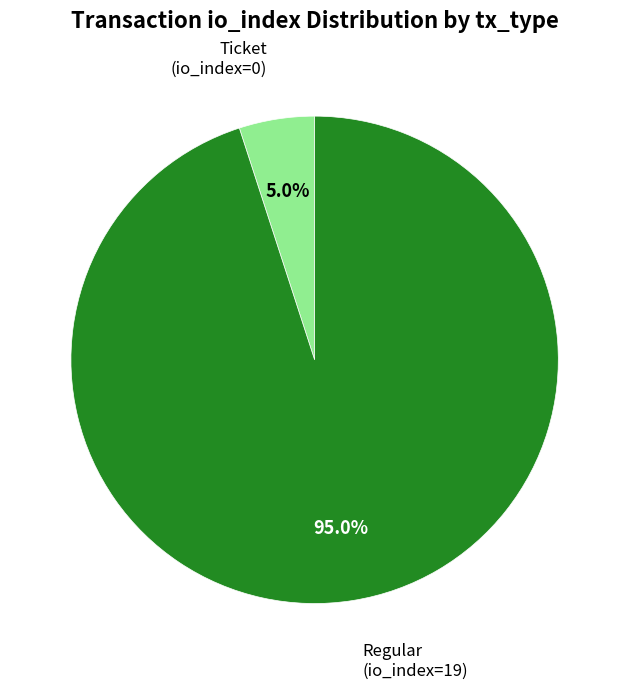

Count the number of slices in the pie.

2